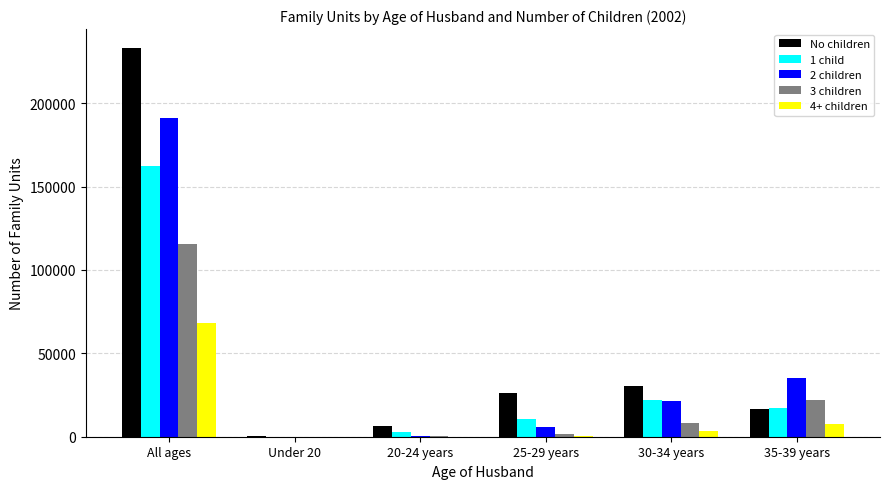

What is the sum of all No children values?

312872